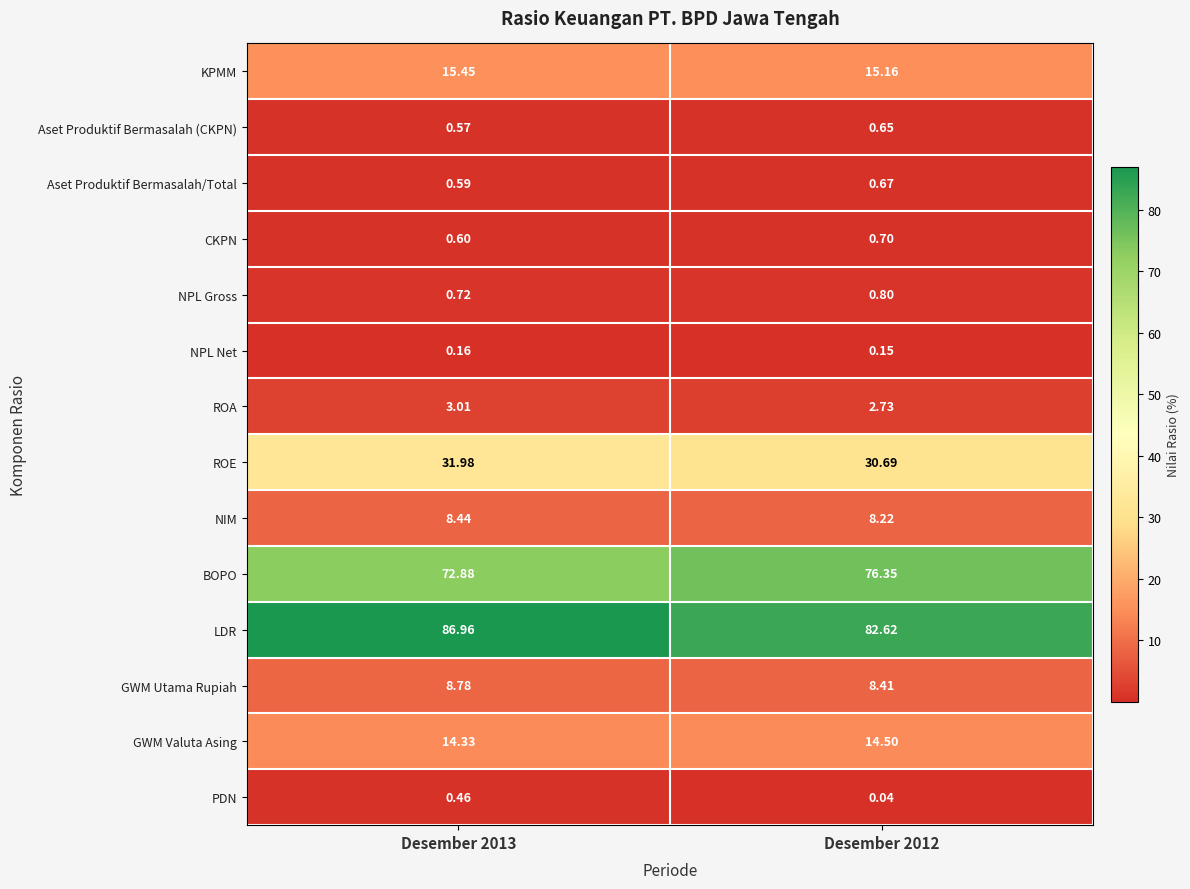

Which series changed the most between Desember 2013 and Desember 2012?

LDR